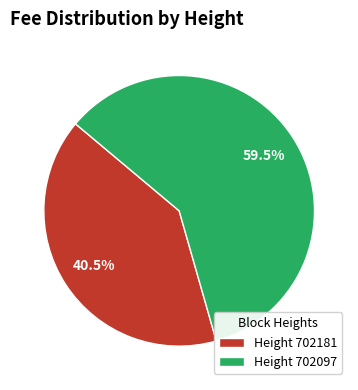

To the nearest percent, what is the difference between the largest and smallest slice percentages?

19%